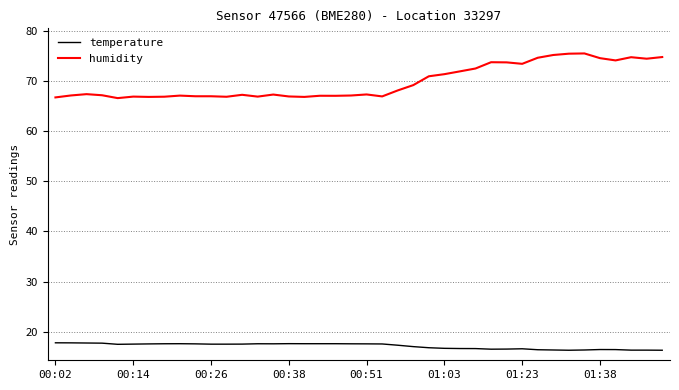

What is the difference between the maximum and minimum values in the humidity series?

8.9